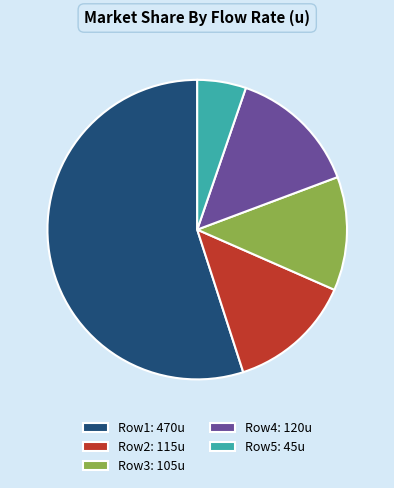

How many segments does this pie chart have?

5